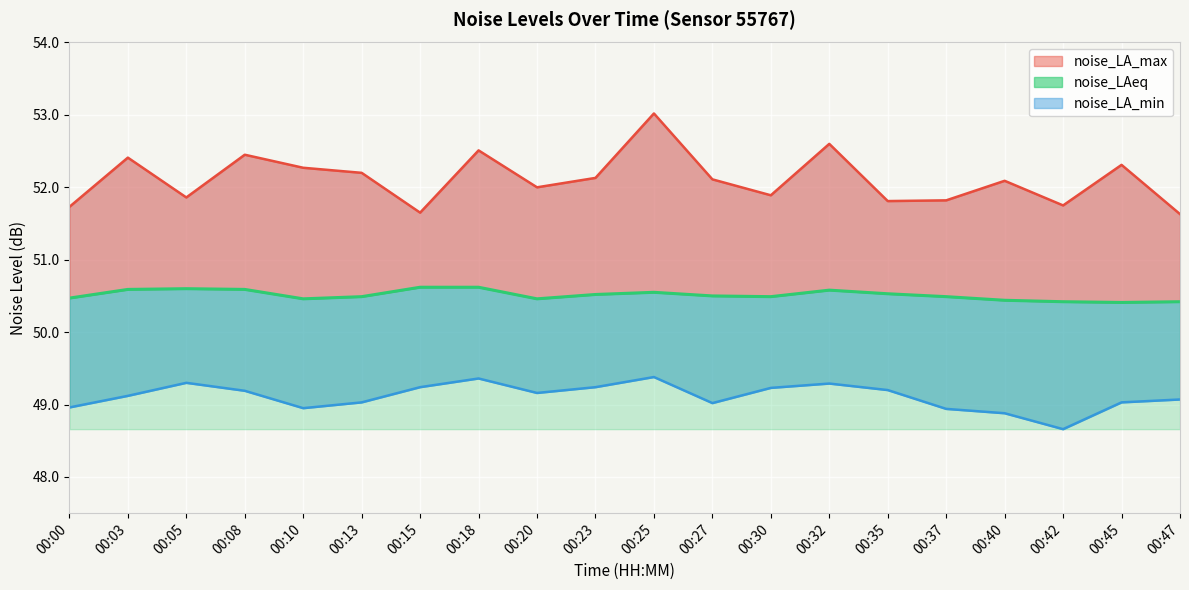

True or false: noise_LA_min line and noise_LAeq cross at least once.

False